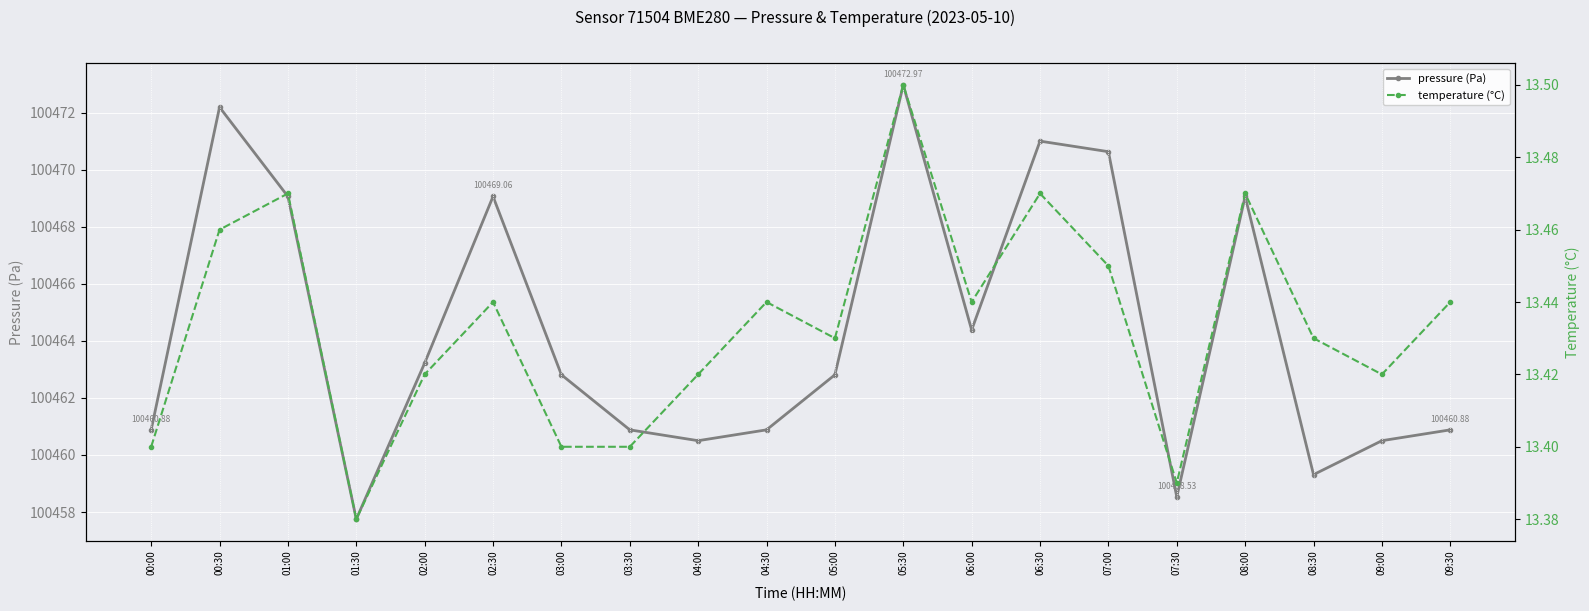

What is the label of the 11th point from the right?

04:30